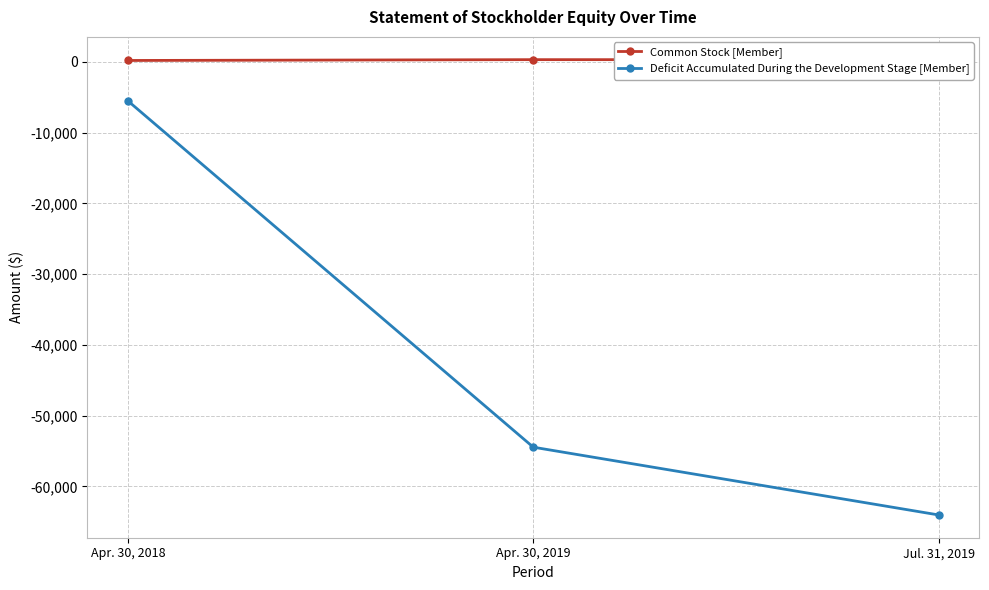

How many series are shown in this chart?

2